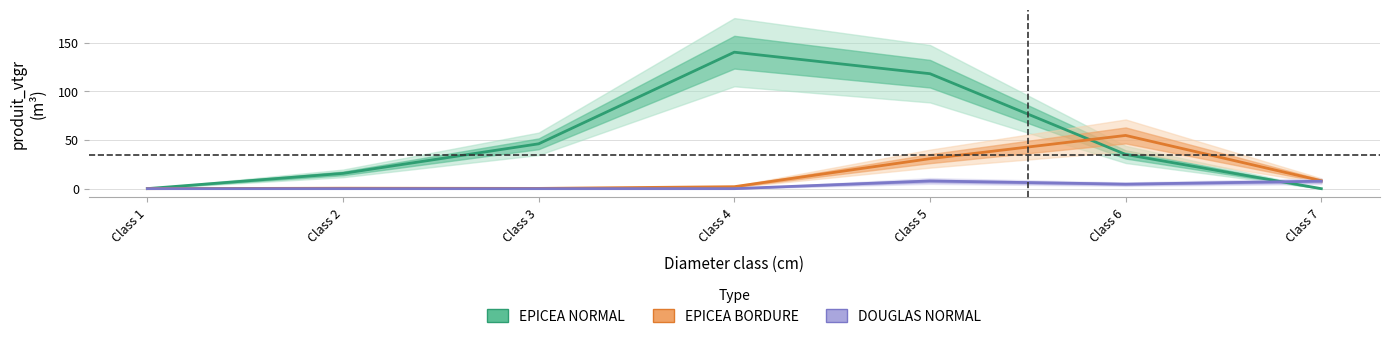

Reading left to right, what are all the values shown in this chart?

EPICEA NORMAL: 0.1	15.7	46.1	140.2	118.1	35.2	0.0
EPICEA BORDURE: 0.0	0.5	0.3	2.0	30.8	54.7	8.1
DOUGLAS NORMAL: 0.0	0.0	0.0	0.0	7.9	4.6	7.7